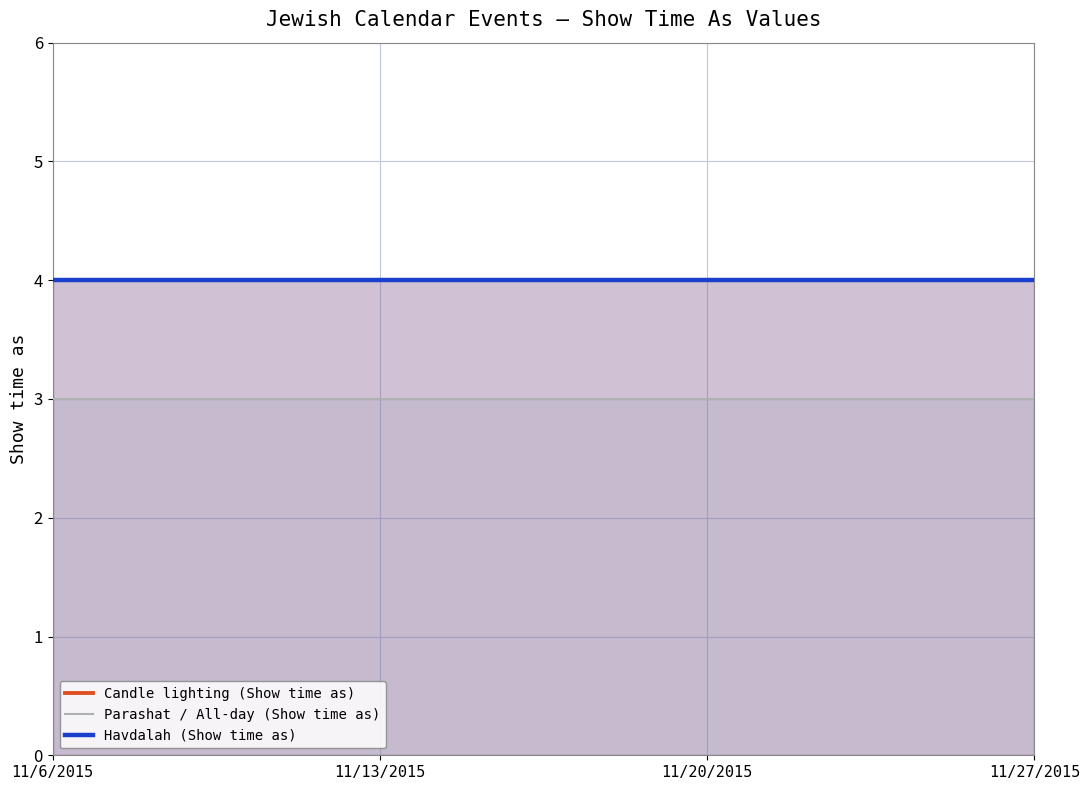

What is the value of the Havdalah (Show time as) point at the 2nd from the left?

4